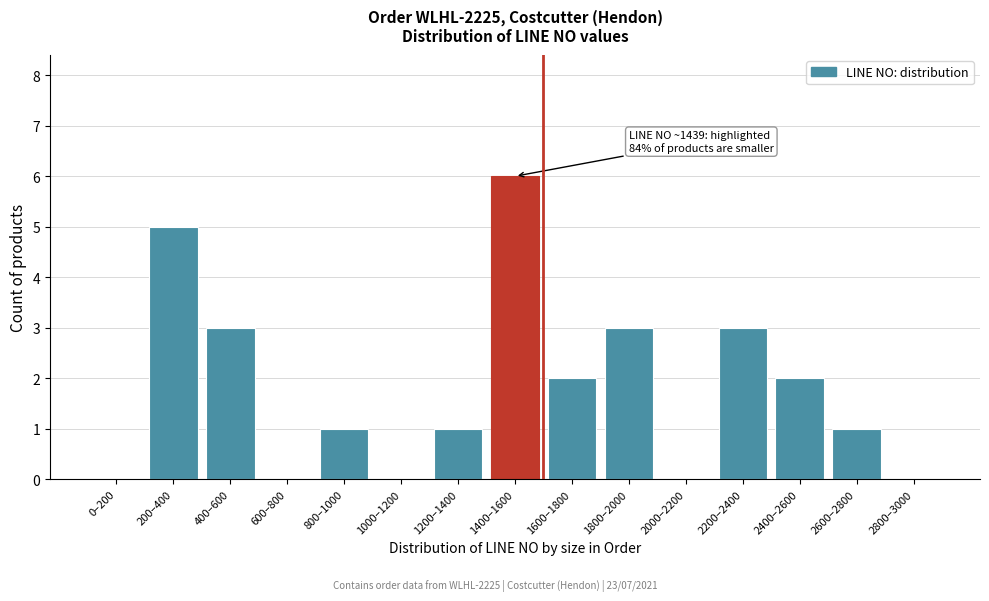

Reading left to right, transcribe all the data shown in this chart.

0–200=0	200–400=5	400–600=3	600–800=0	800–1000=1	1000–1200=0	1200–1400=1	1400–1600=6	1600–1800=2	1800–2000=3	2000–2200=0	2200–2400=3	2400–2600=2	2600–2800=1	2800–3000=0